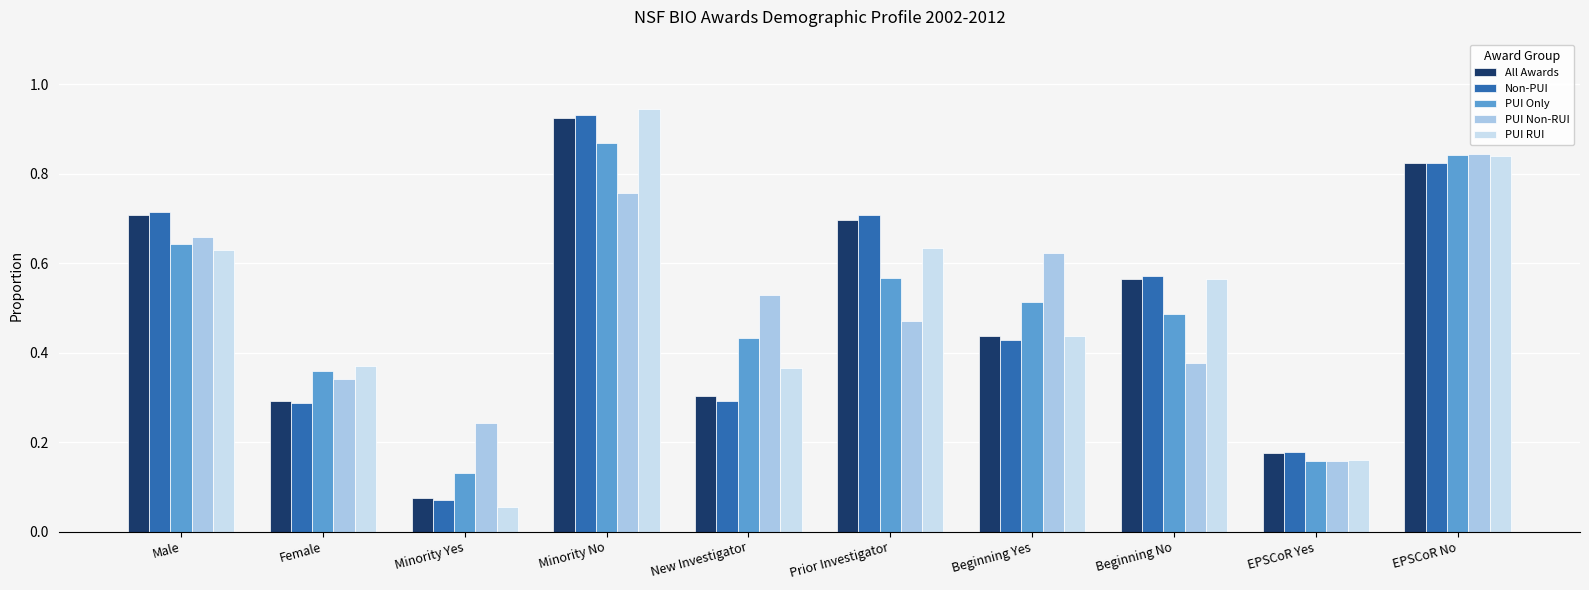

The PUI Non-RUI series shows 0.3 at Beginning Yes. True or false?

False